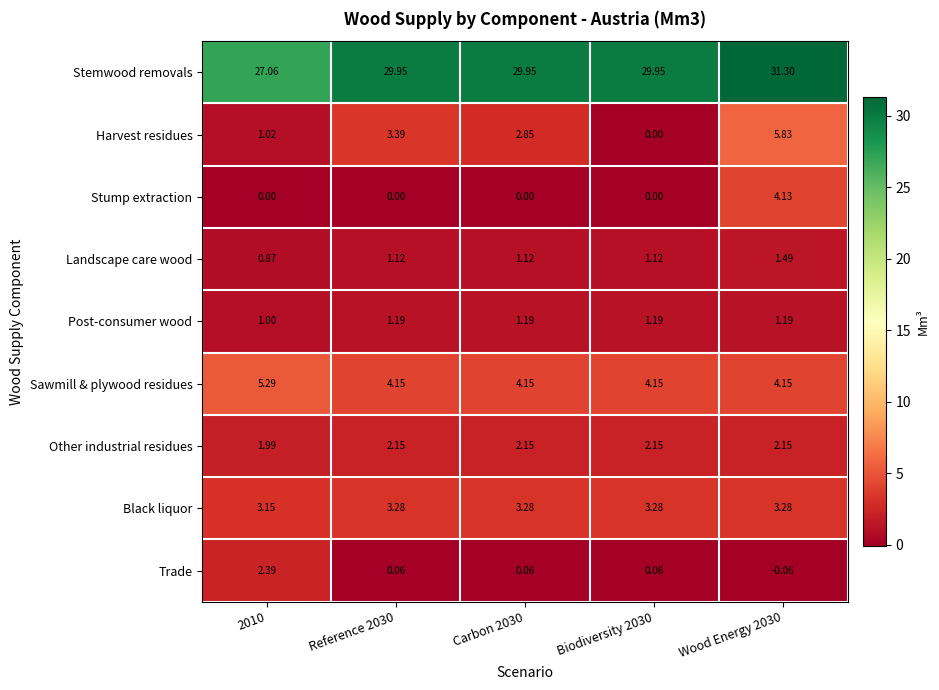

Which category has the highest value across all series?

Wood Energy 2030